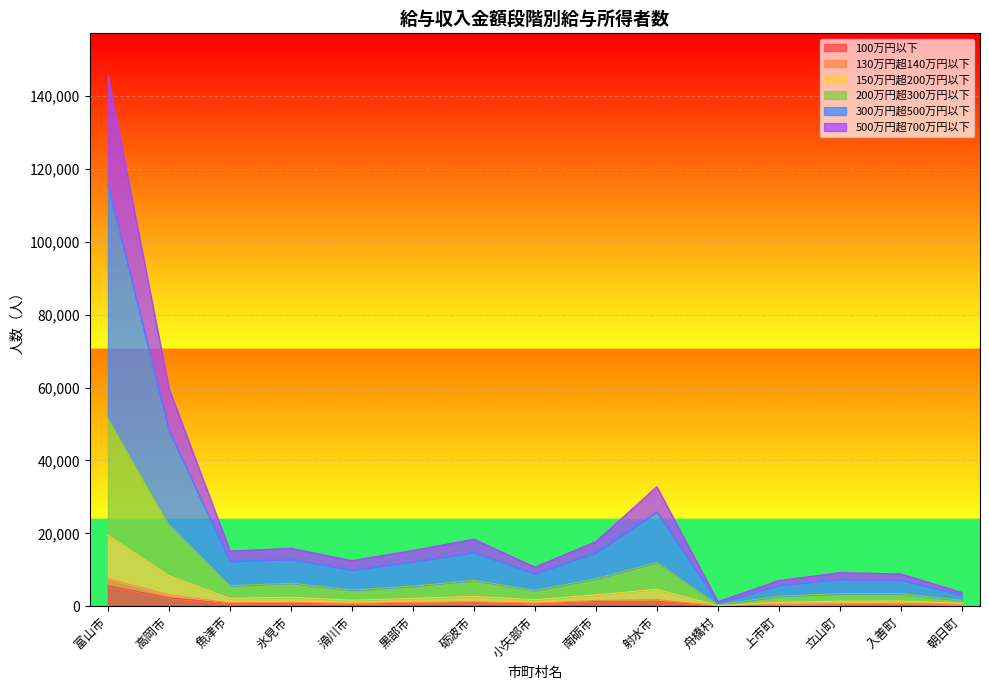

True or false: 130万円超140万円以下 and 200万円超300万円以下 cross at least once.

False